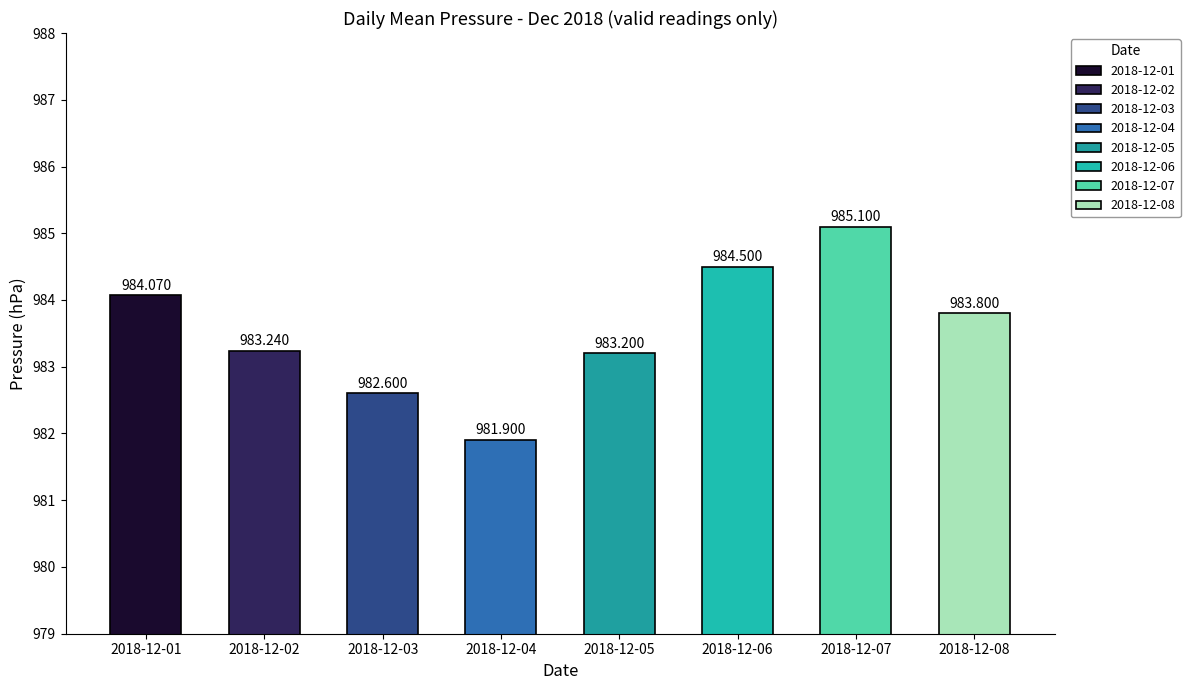

Which label corresponds to the smallest value in the chart?

2018-12-04